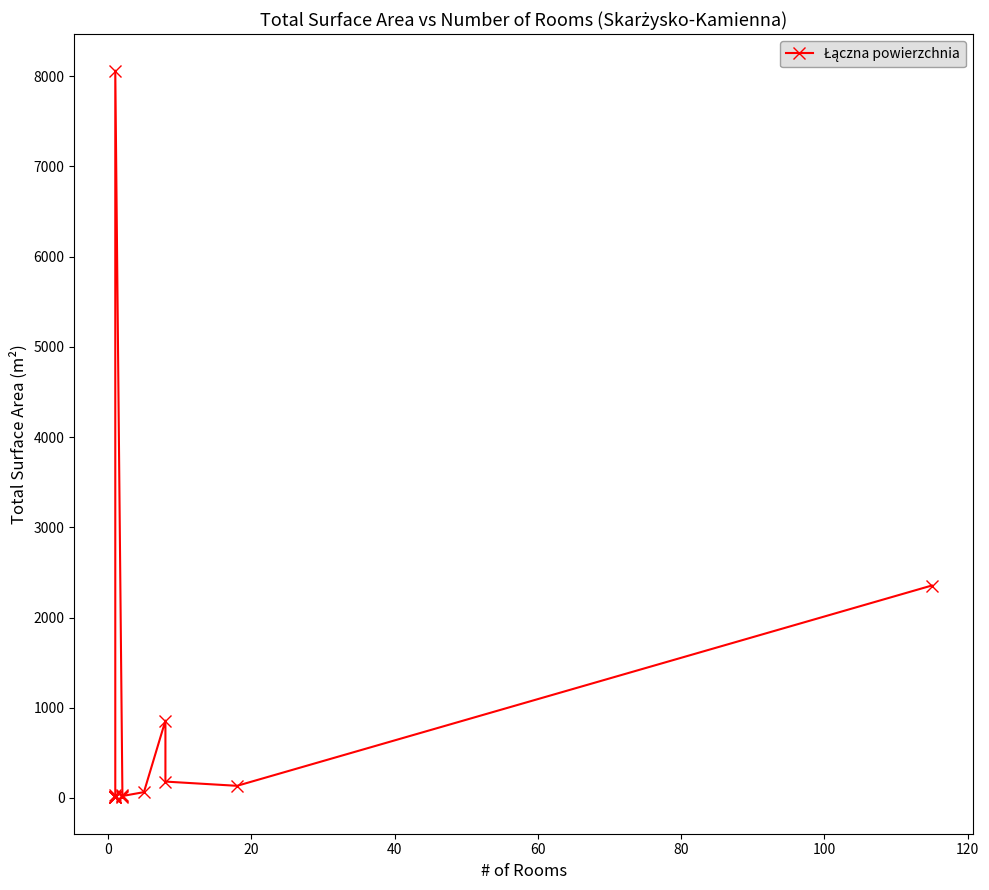

Which has a higher value, 60 or 100?

100